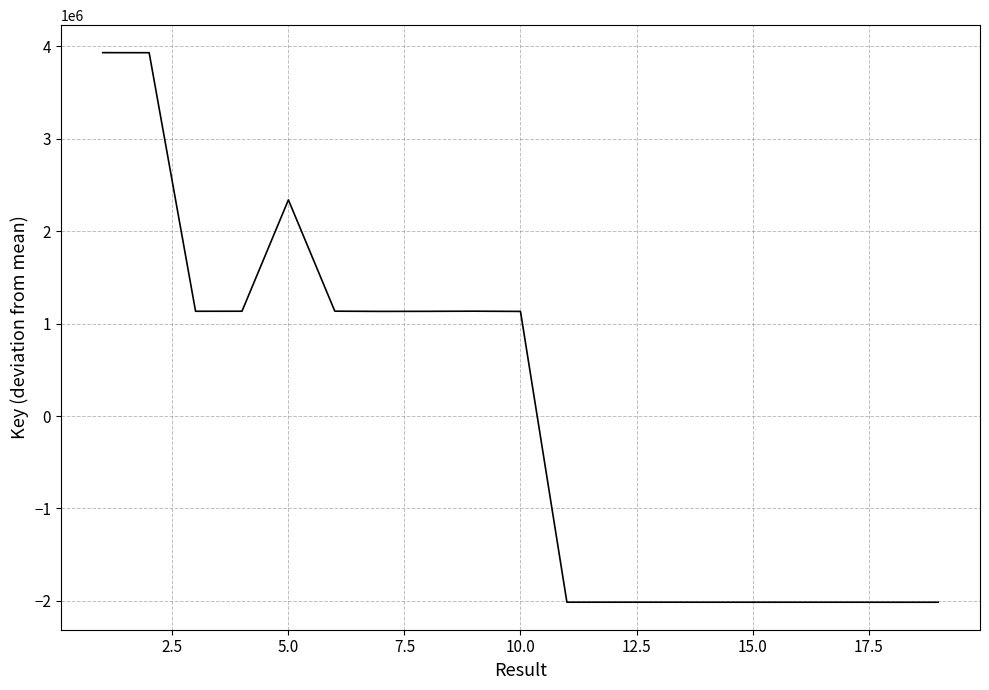

What is the maximum value shown in the chart?

3930751.2